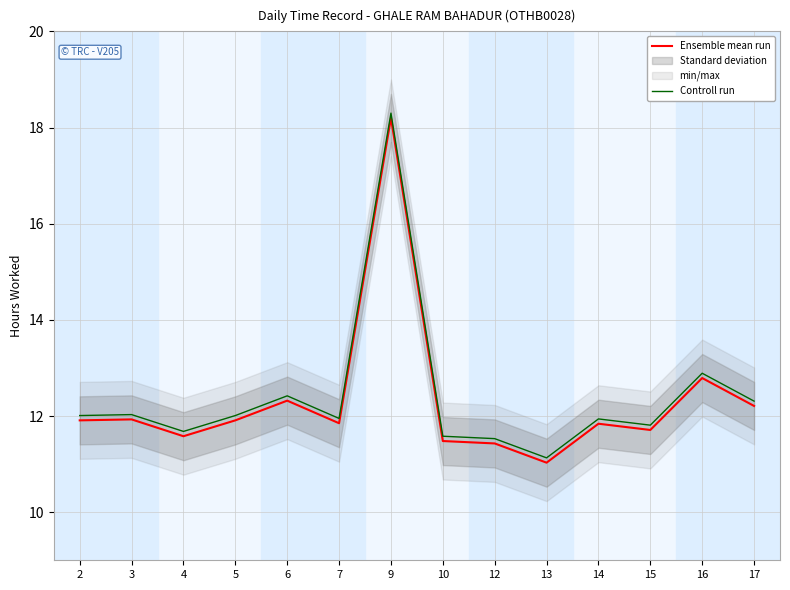

Does the chart display data point markers on the line(s)?

No